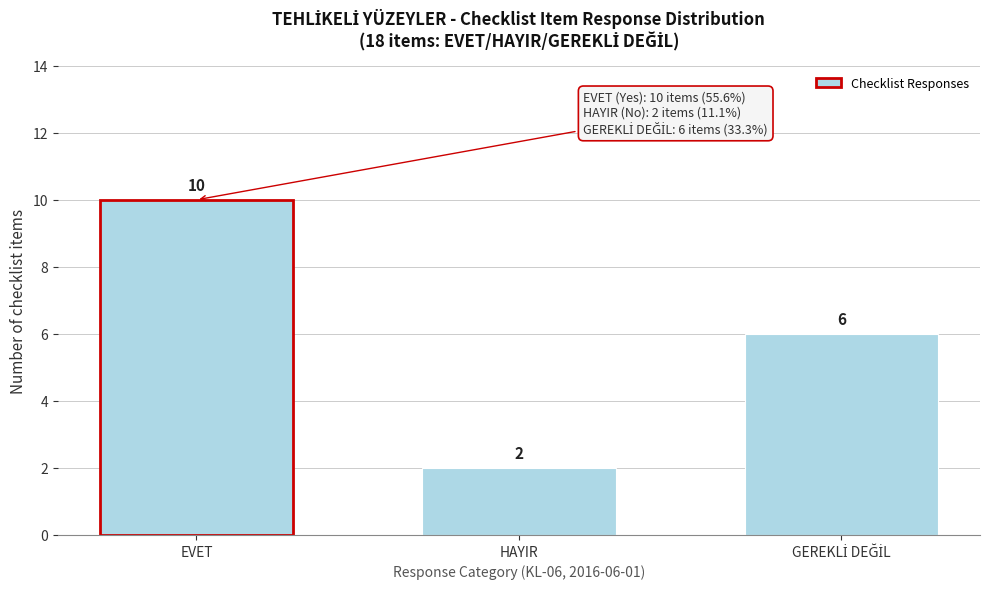

Reading left to right, what are all the values shown in this chart?

10	2	6